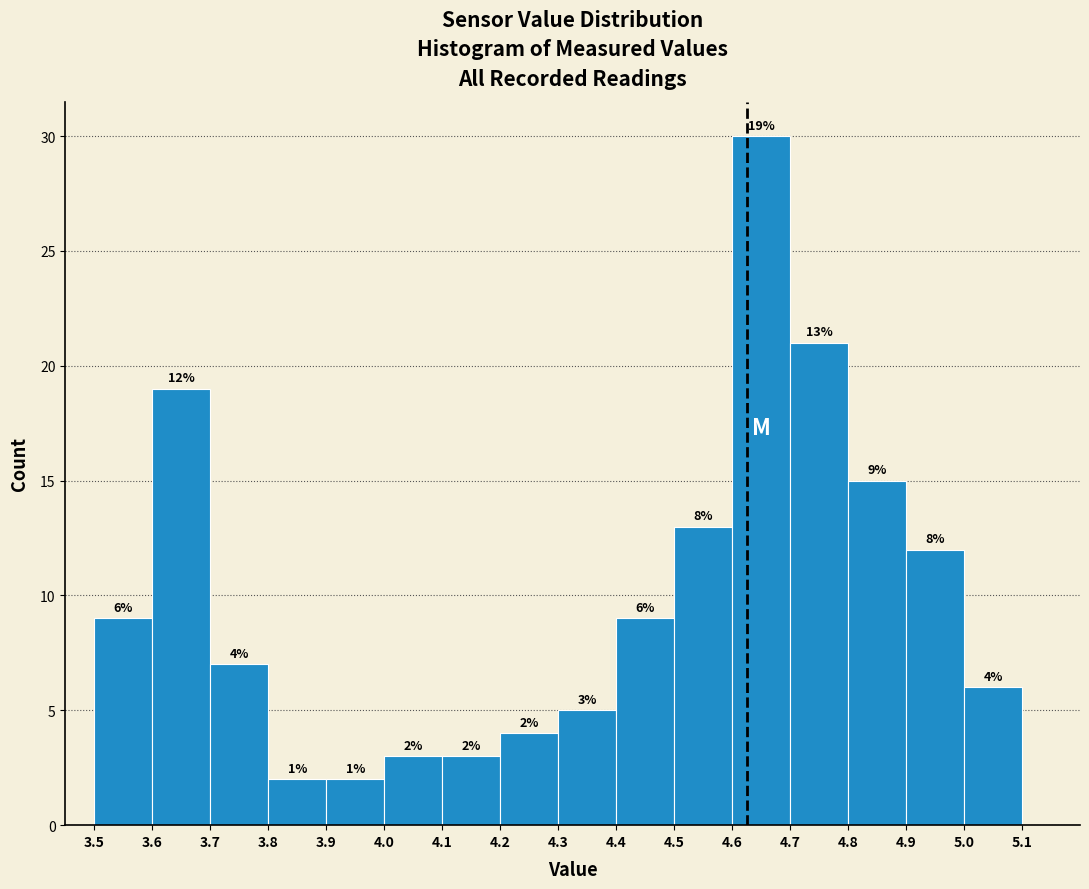

Which range on the x-axis has the tallest bar?

4.6 to 4.7